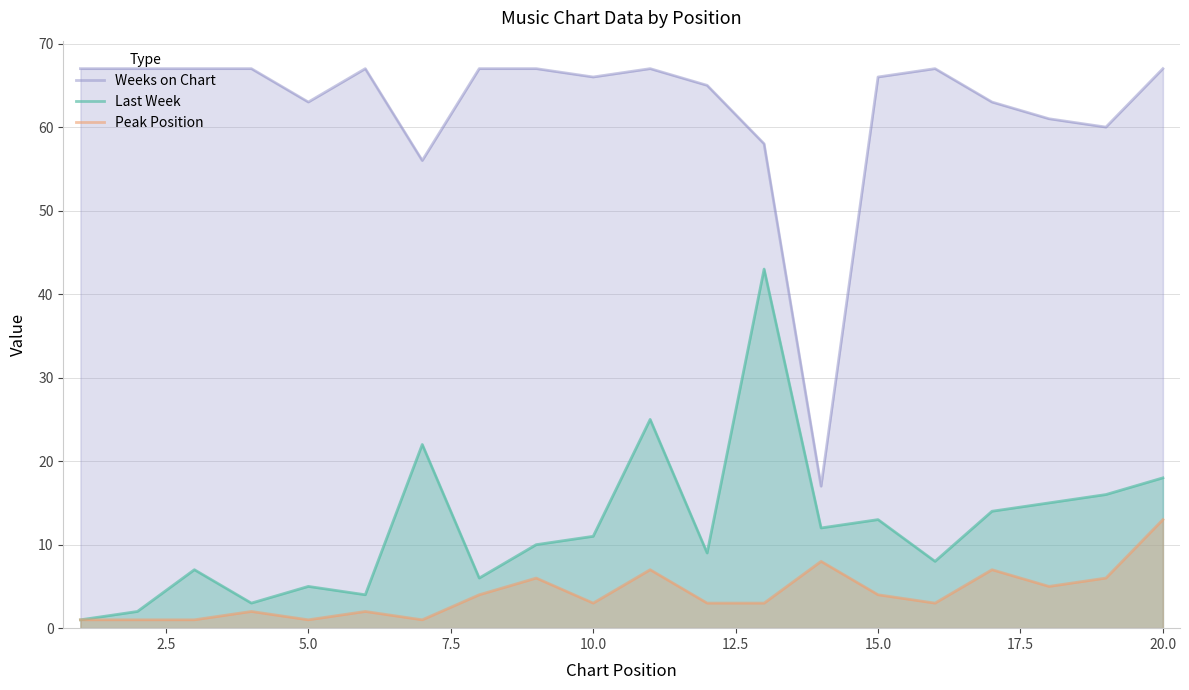

True or false: Last Week has more than 0 interior local peaks.

True